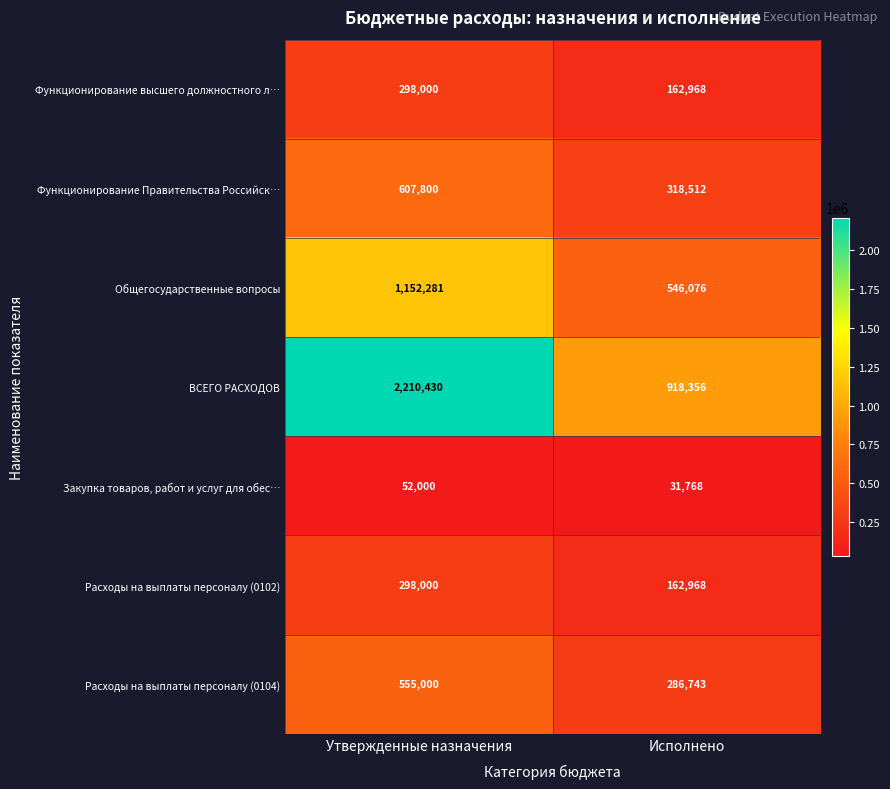

The Функционирование высшего должностного л… series shows 179608 at Утвержденные назначения. True or false?

False